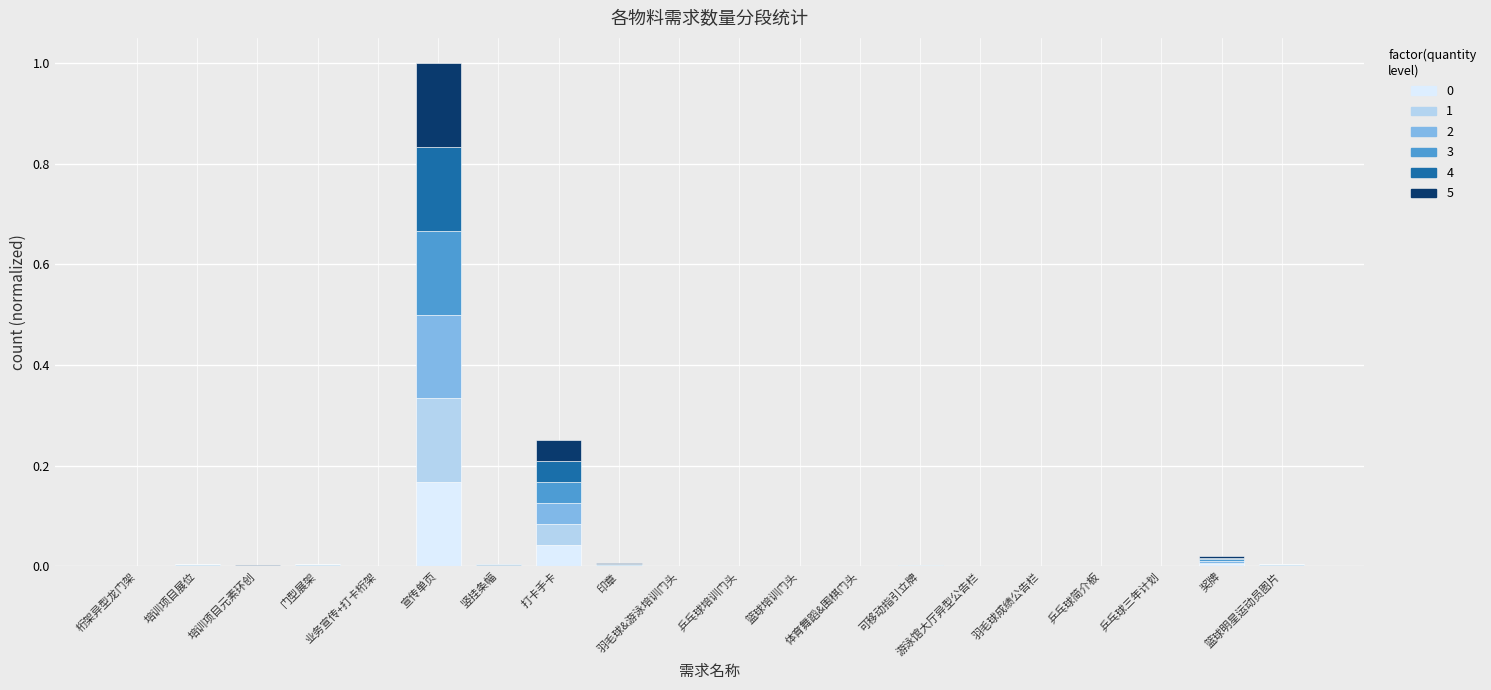

How many categories are shown in the chart?

20